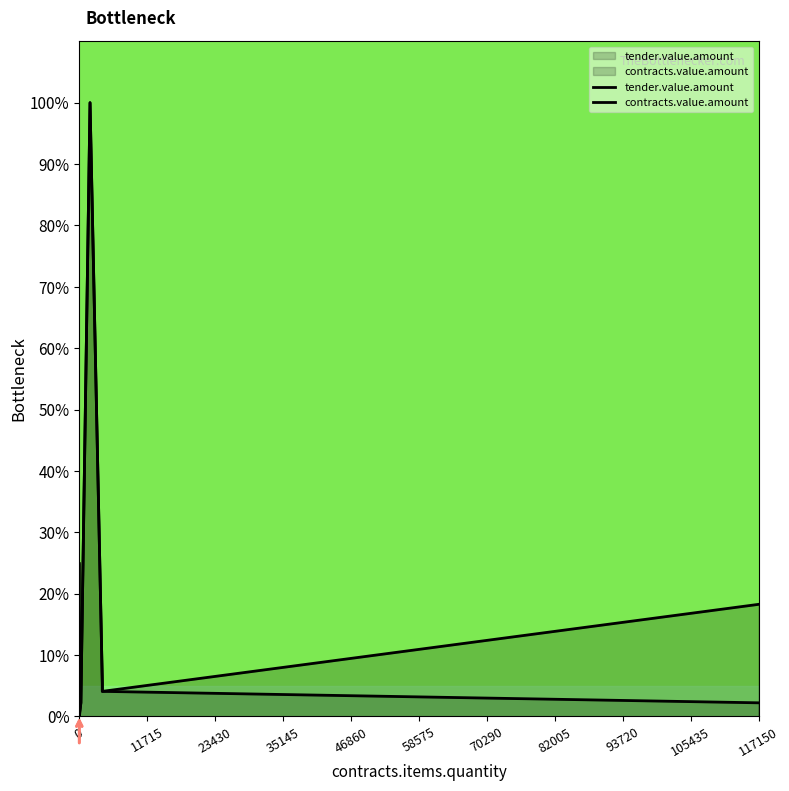

Which series has the widest spread of values?

contracts.value.amount